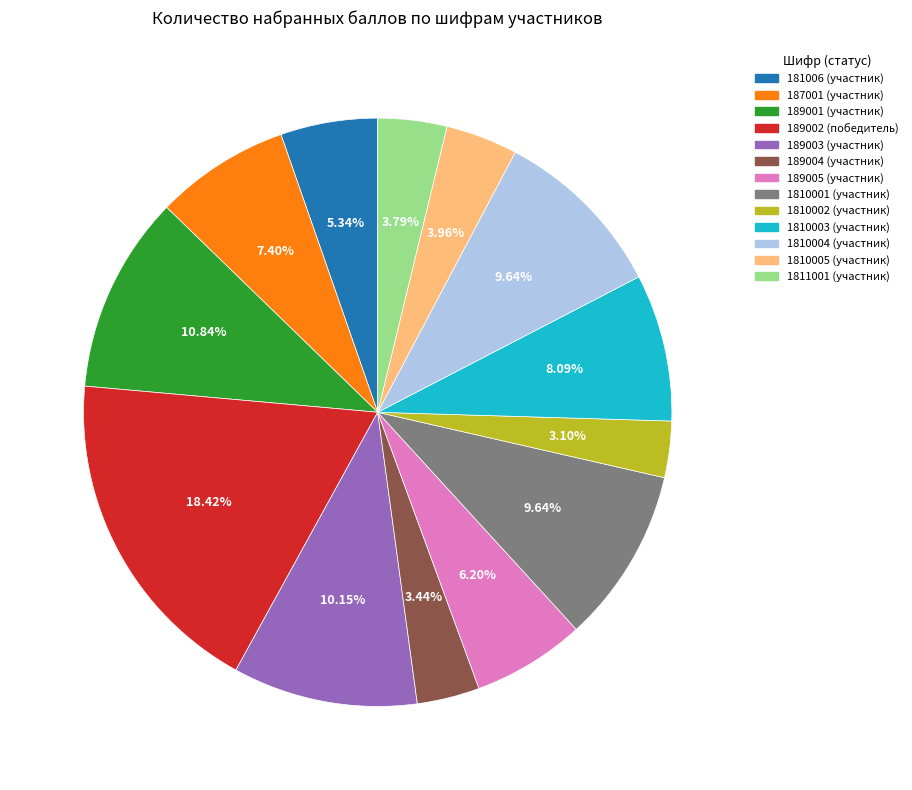

Which has a higher value, 1810002 or 189001?

189001